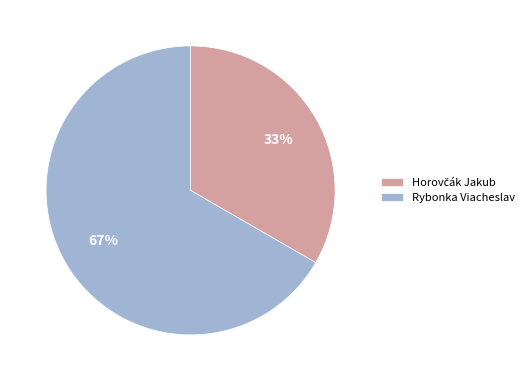

True or false: Rybonka Viacheslav accounts for 67% of the total.

True